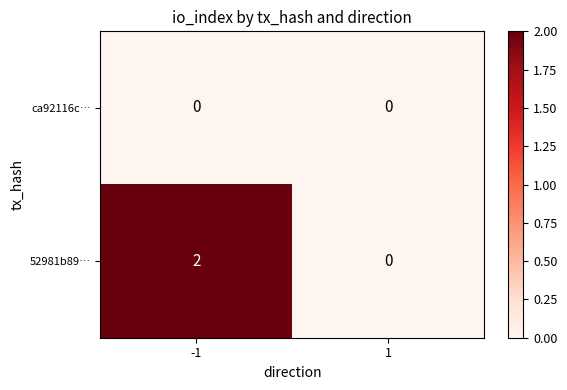

What is the maximum value shown in the chart?

2